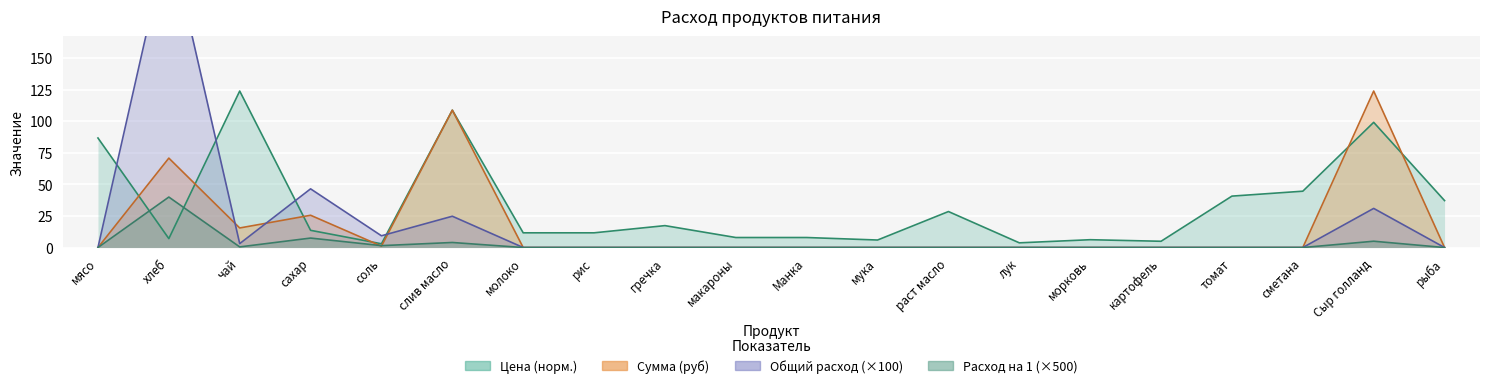

The value of Сумма at хлеб is 70.9. True or false?

True